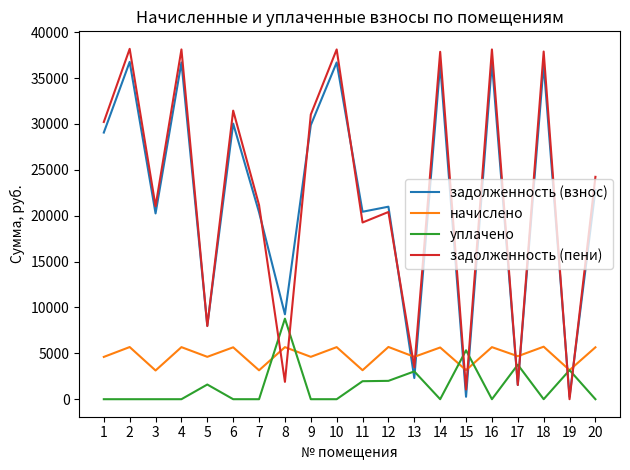

What is the difference between the highest and lowest values at 17?

3135.7